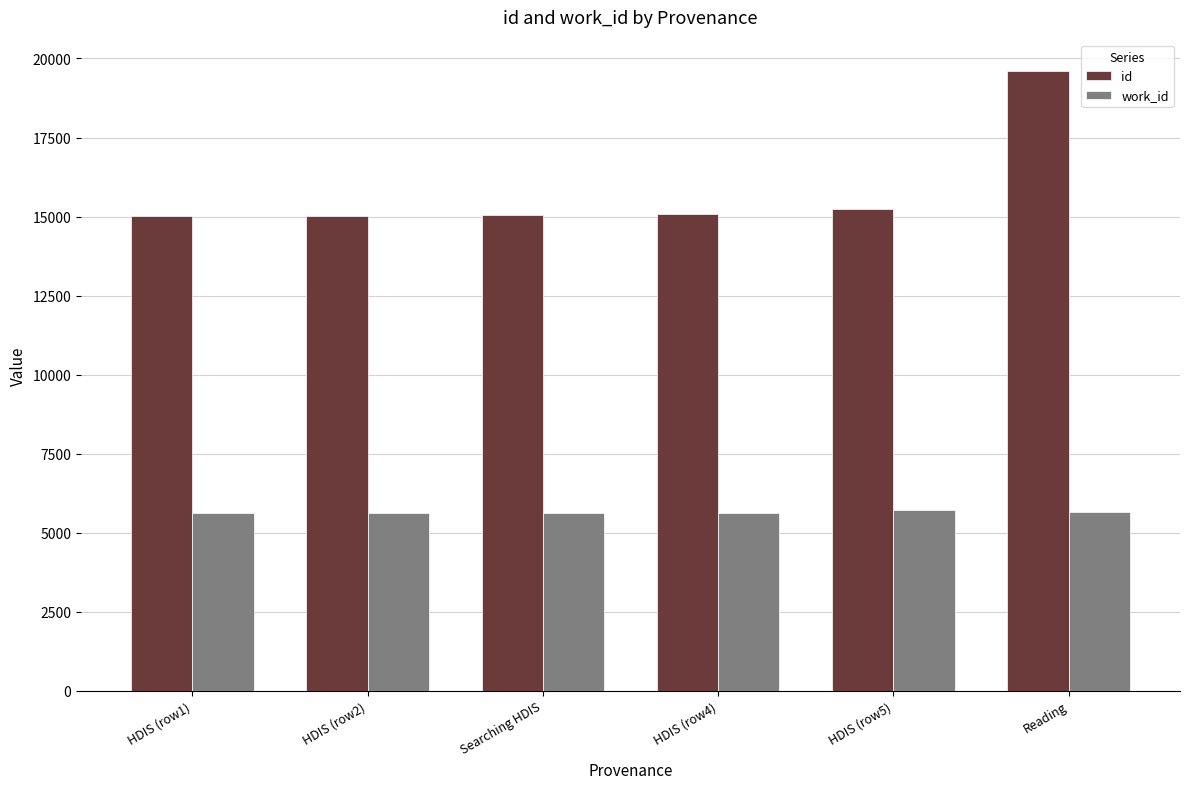

What is the label of the 1st bar from the left?

HDIS (row1)